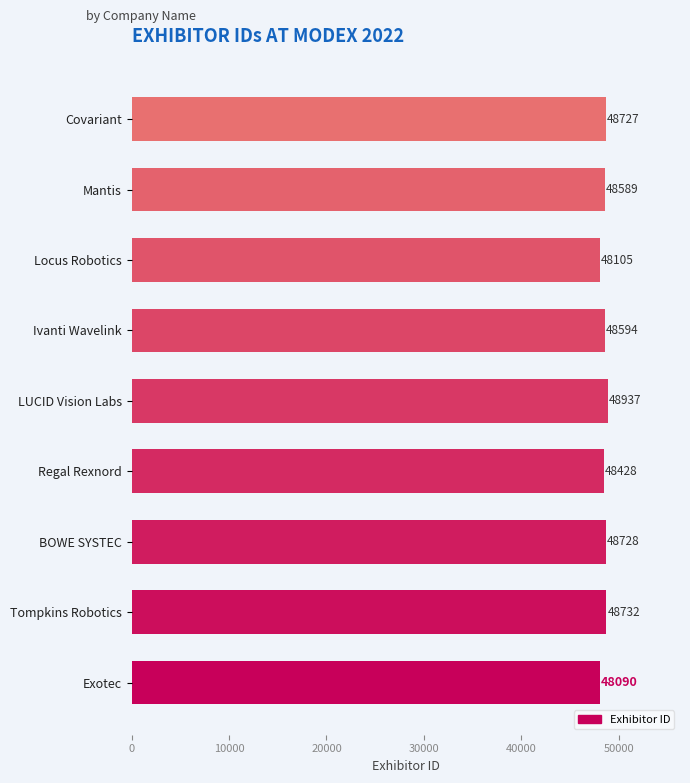

What is the label of the 1st bar from the bottom?

Exotec